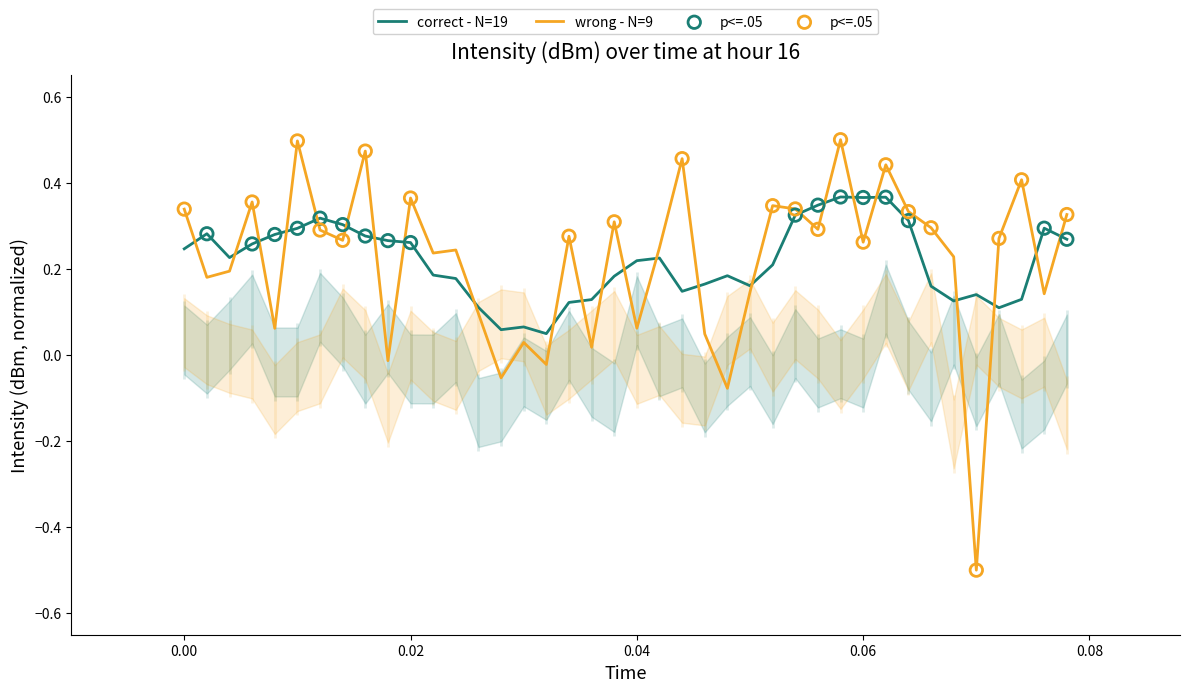

True or false: correct - N=19 and wrong - N=9 cross at least once.

True